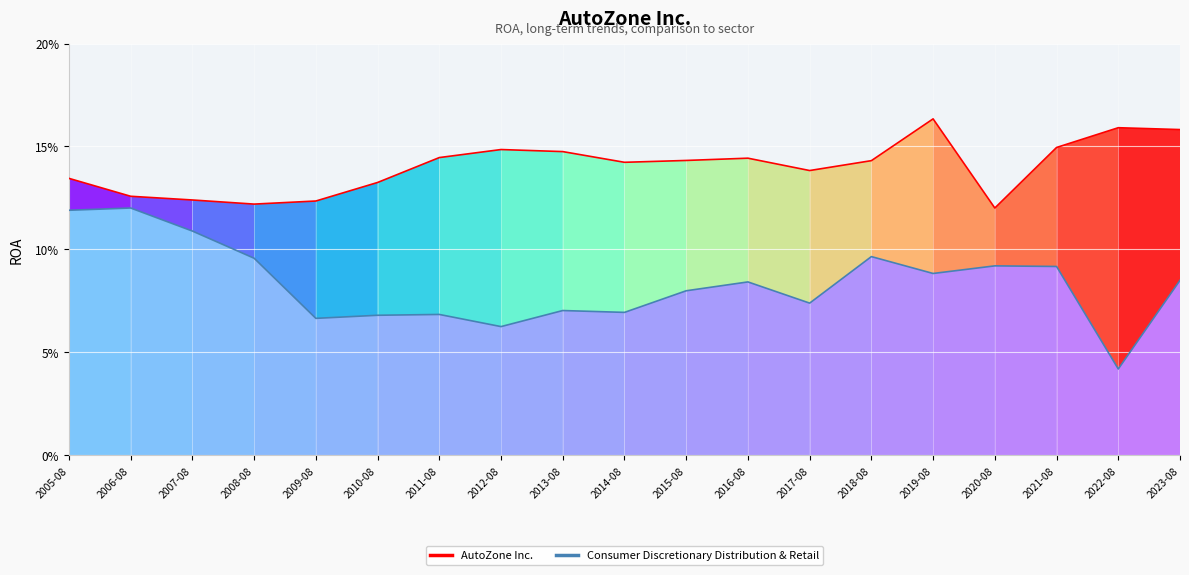

How many interior local valleys does the AutoZone Inc. series have?

4